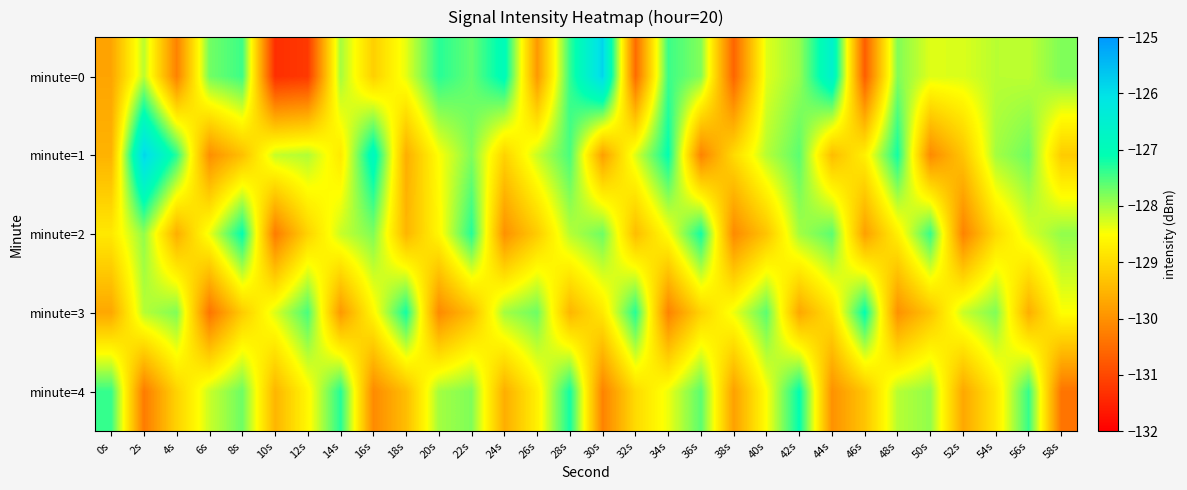

What is the difference between the highest and lowest values at 18s?

2.4